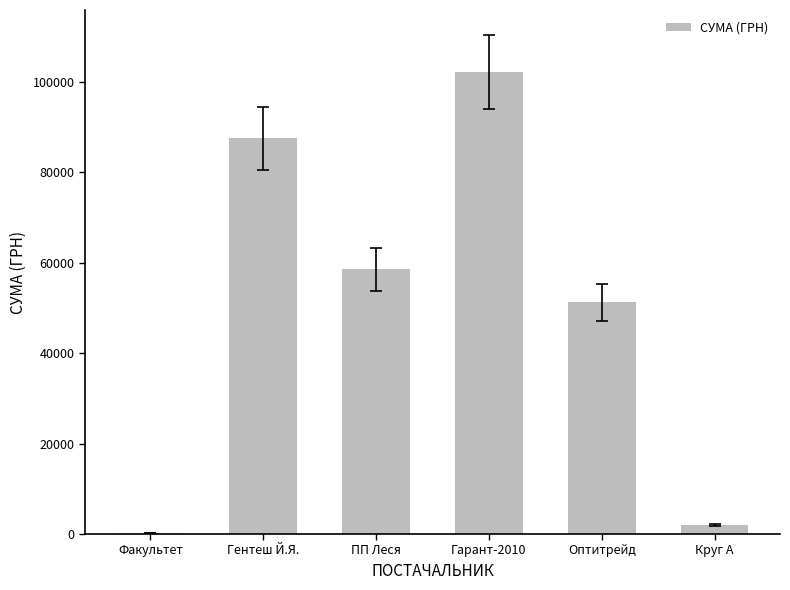

What is the ratio of the value at Гарант-2010 to the value at Круг А?

50.9